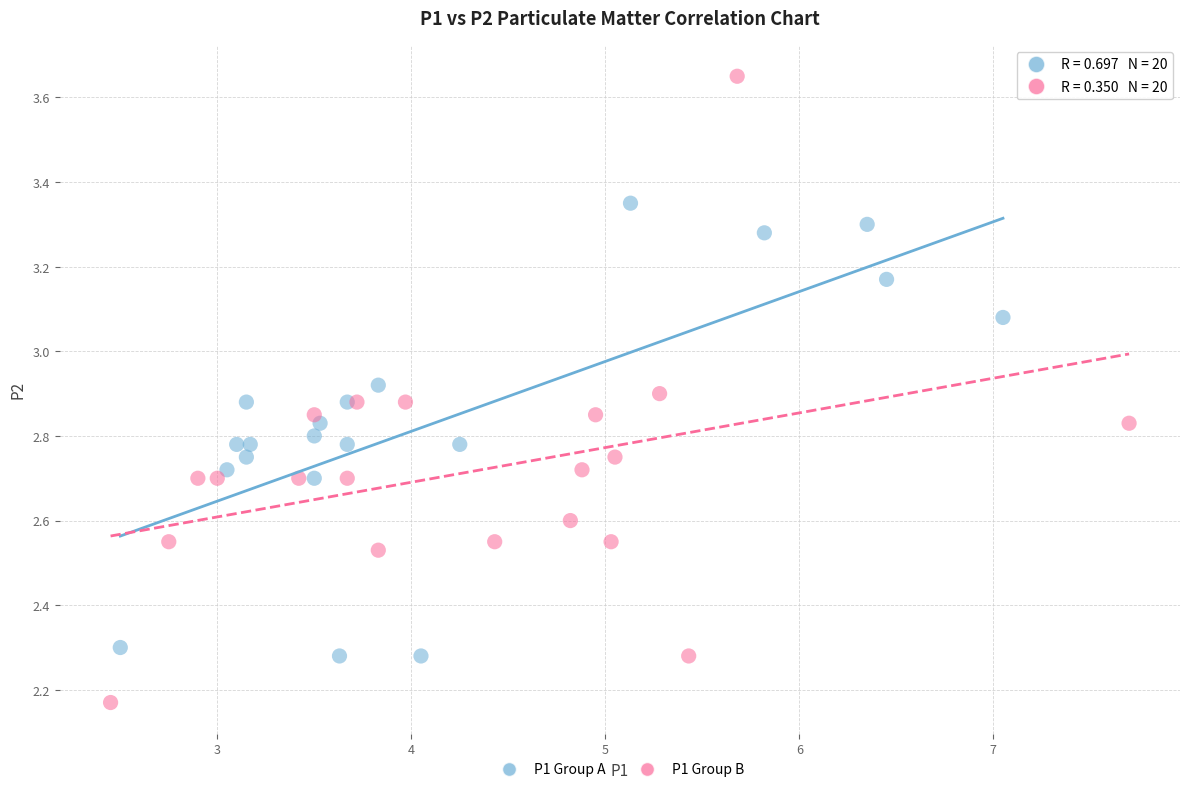

What are all the series names shown in the legend?

P1 Group A, P1 Group B